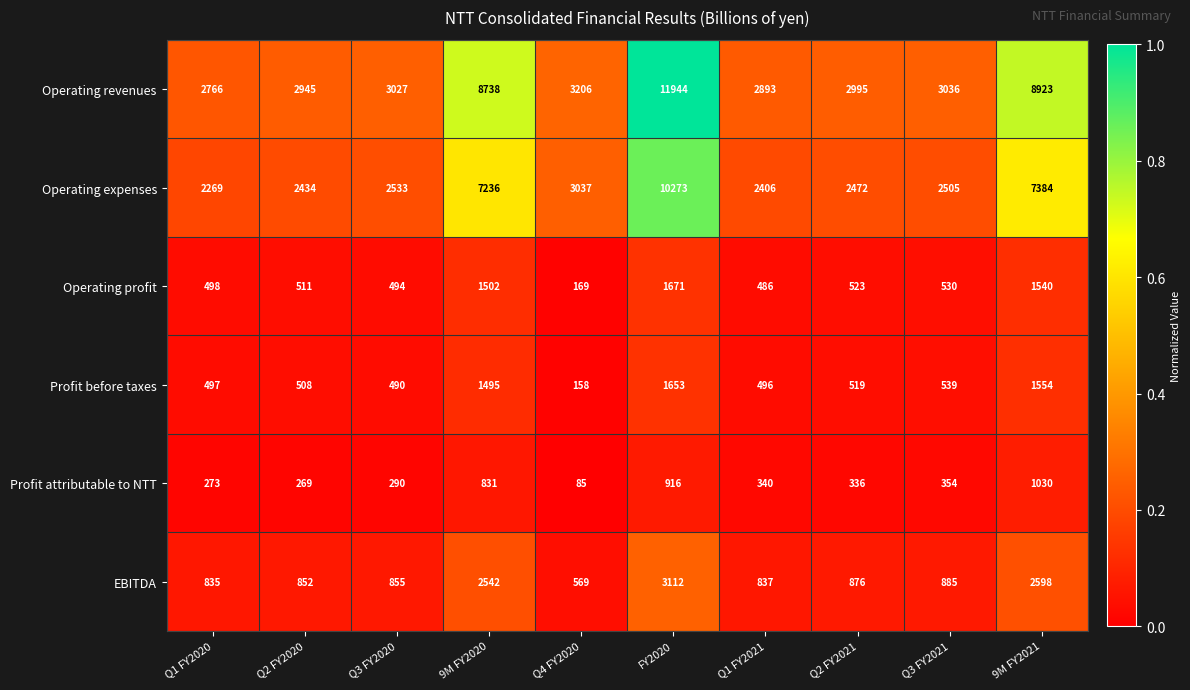

Where is EBITDA nearest to the value 1840?

9M FY2020